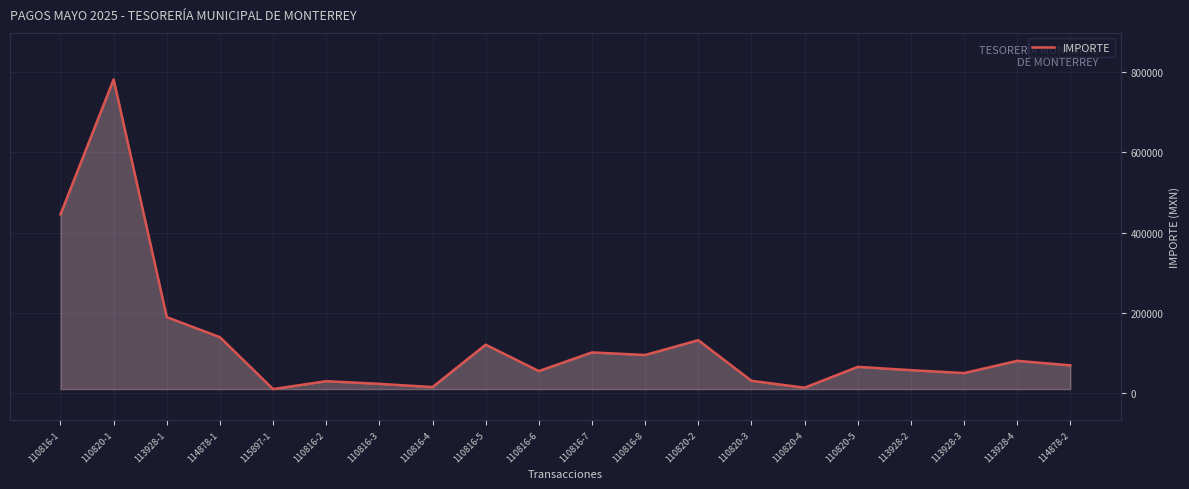

What is the difference between the maximum and second lowest values?

767140.5